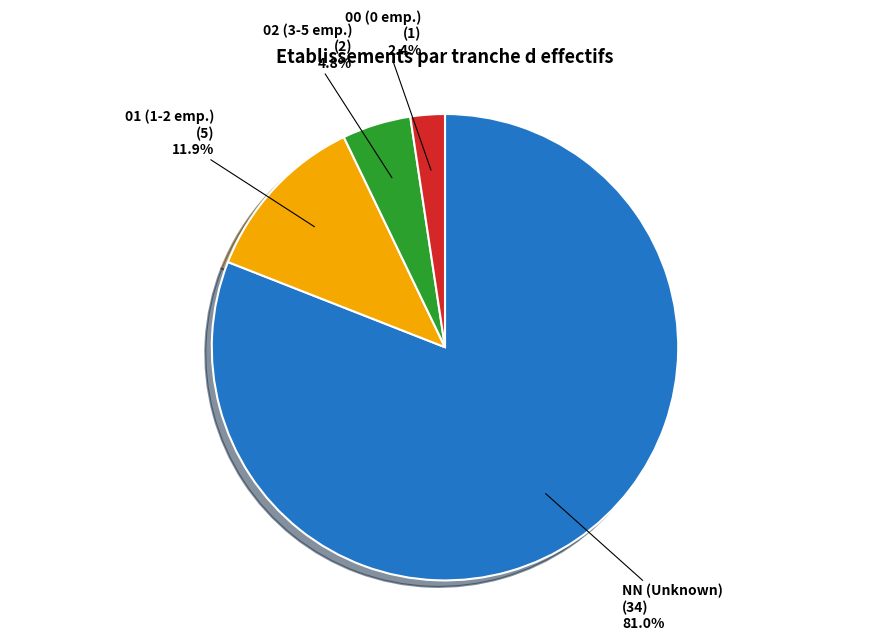

The 01 slice represents 12% of the pie. True or false?

True